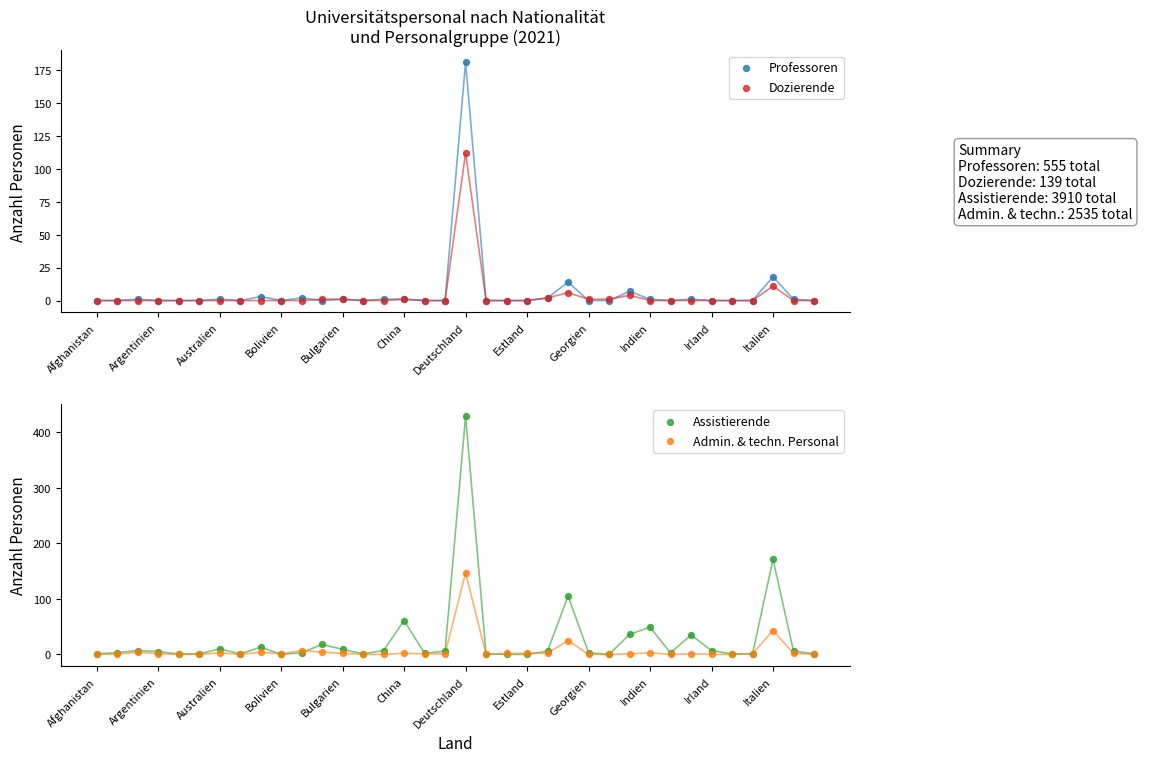

What are all the series names shown in the legend?

Professoren, Dozierende, Assistierende, Admin. & techn. Personal